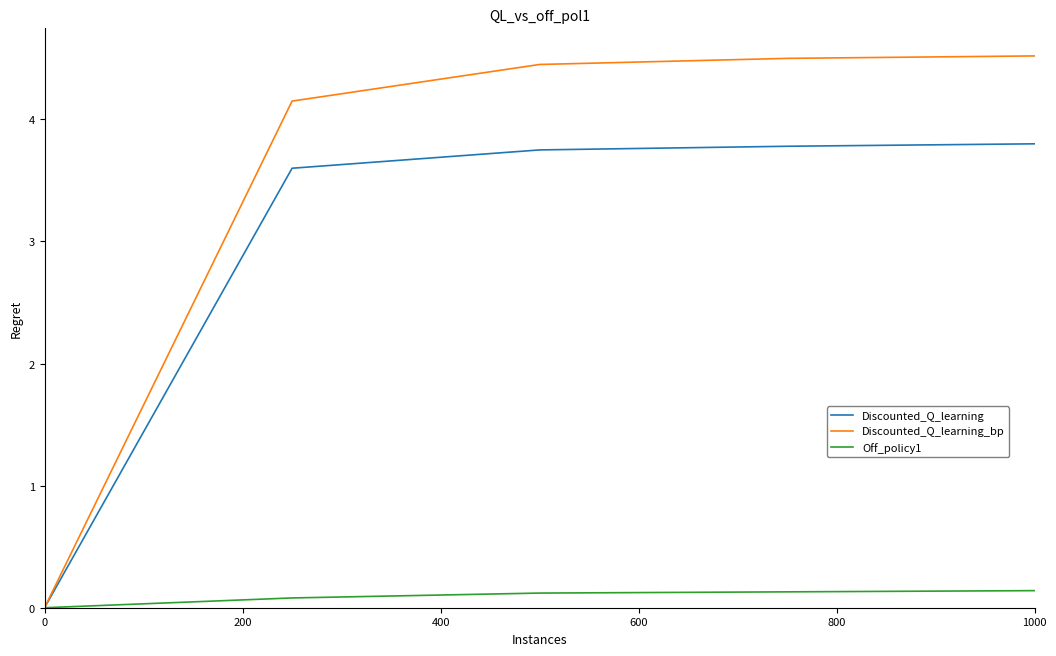

Which series has the largest total across all categories?

Discounted_Q_learning_bp